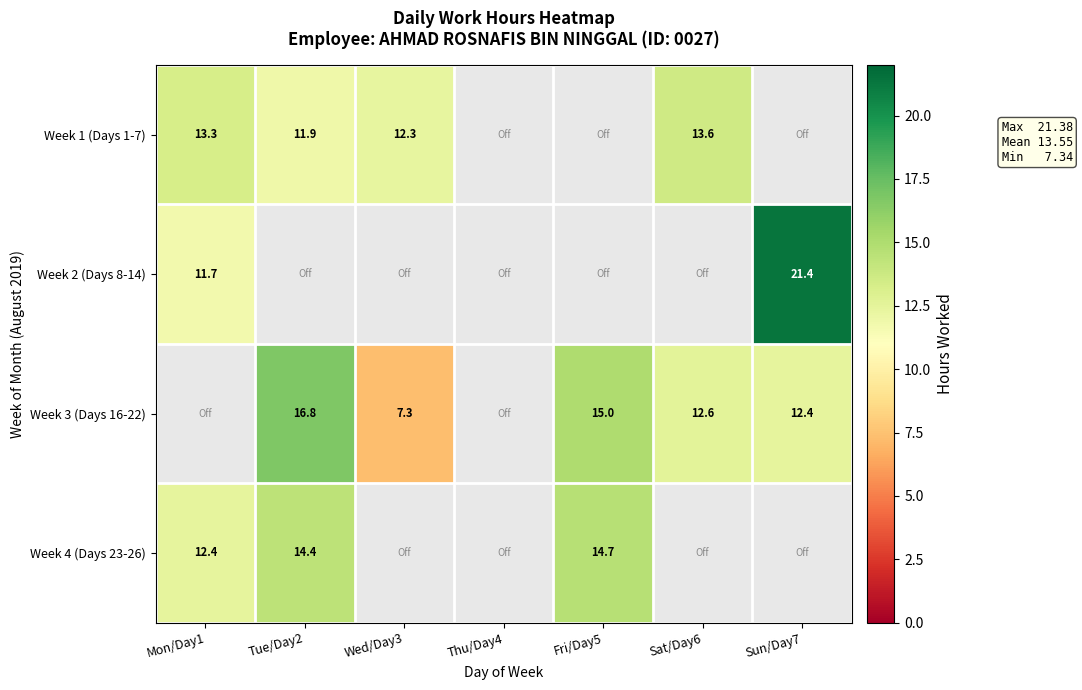

Is the value of Week 2 (Days 8-14) at Mon/Day1 greater than the value of Week 4 (Days 23-26) at Fri/Day5?

No